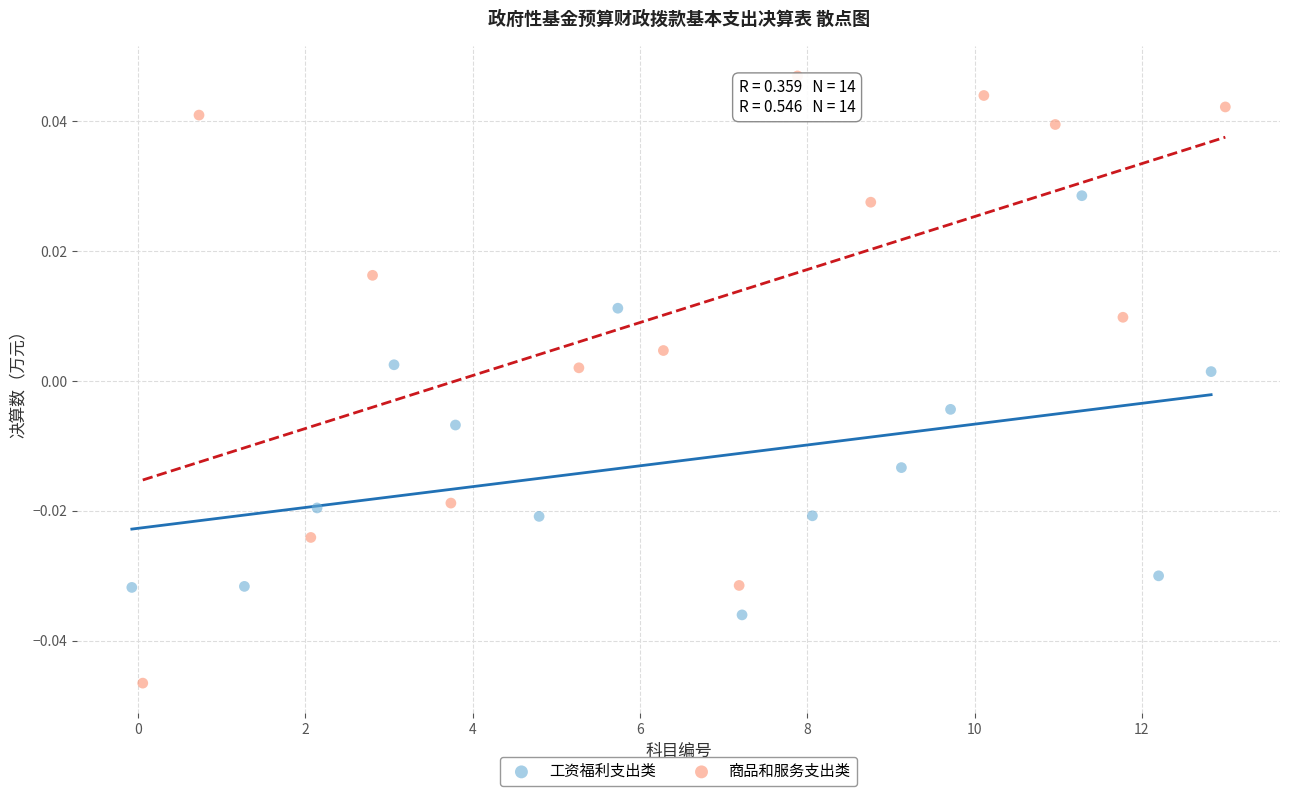

Which series has the largest Y range (max minus min)?

商品和服务支出类